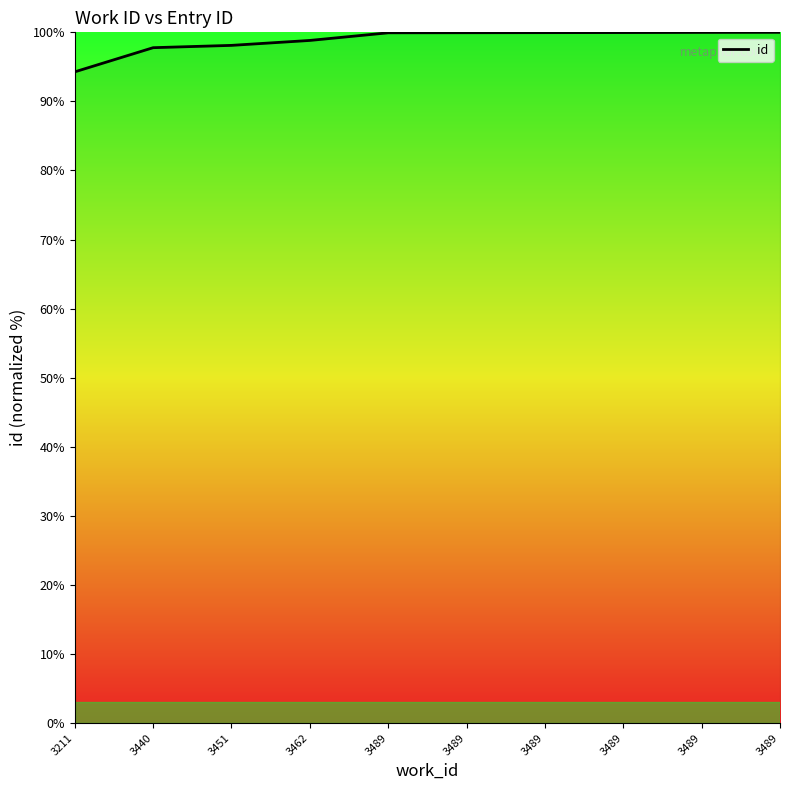

What is the minimum value shown in the chart?

94.3